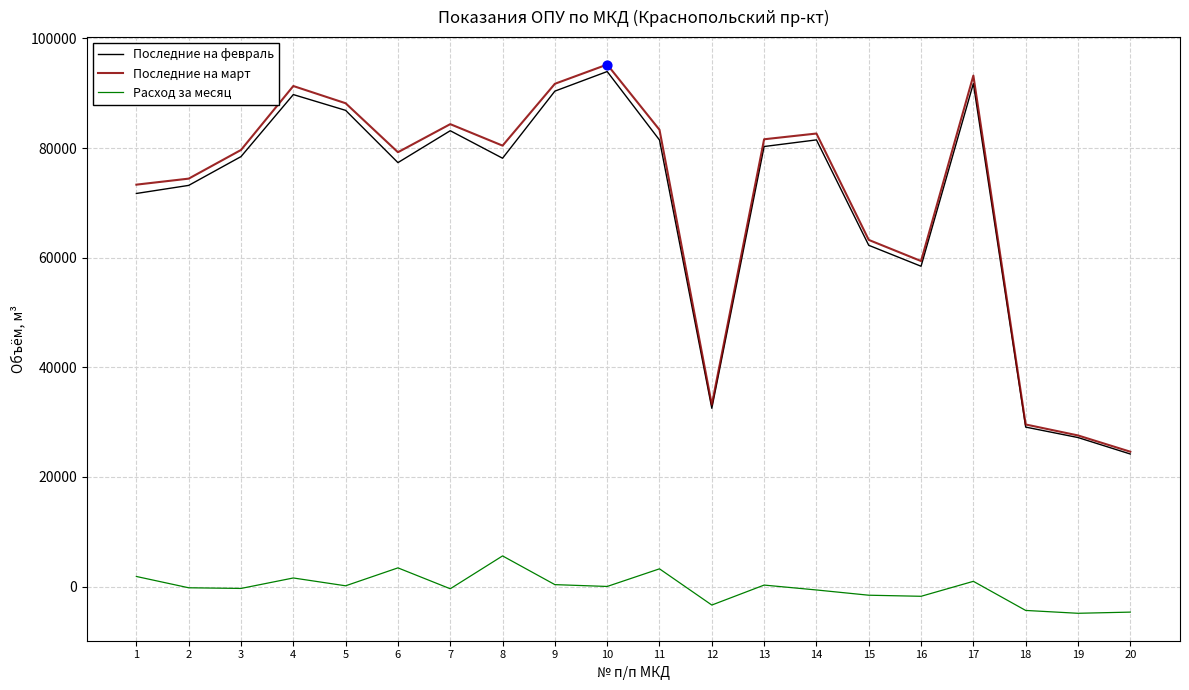

At which category is the sum across all series the highest?

10